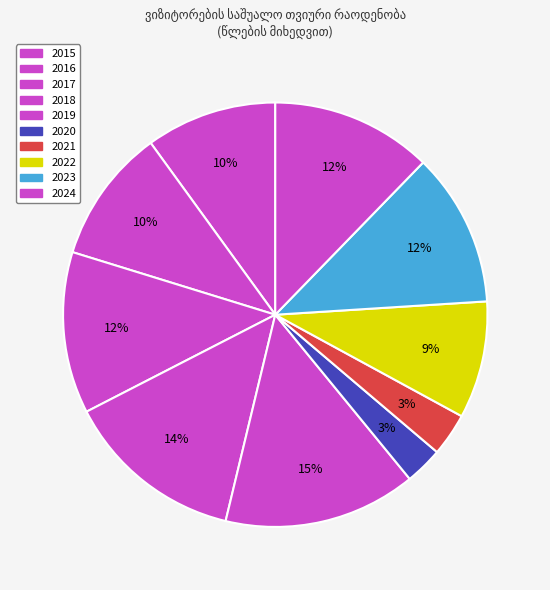

Does 2022 account for over 50% of the chart?

No